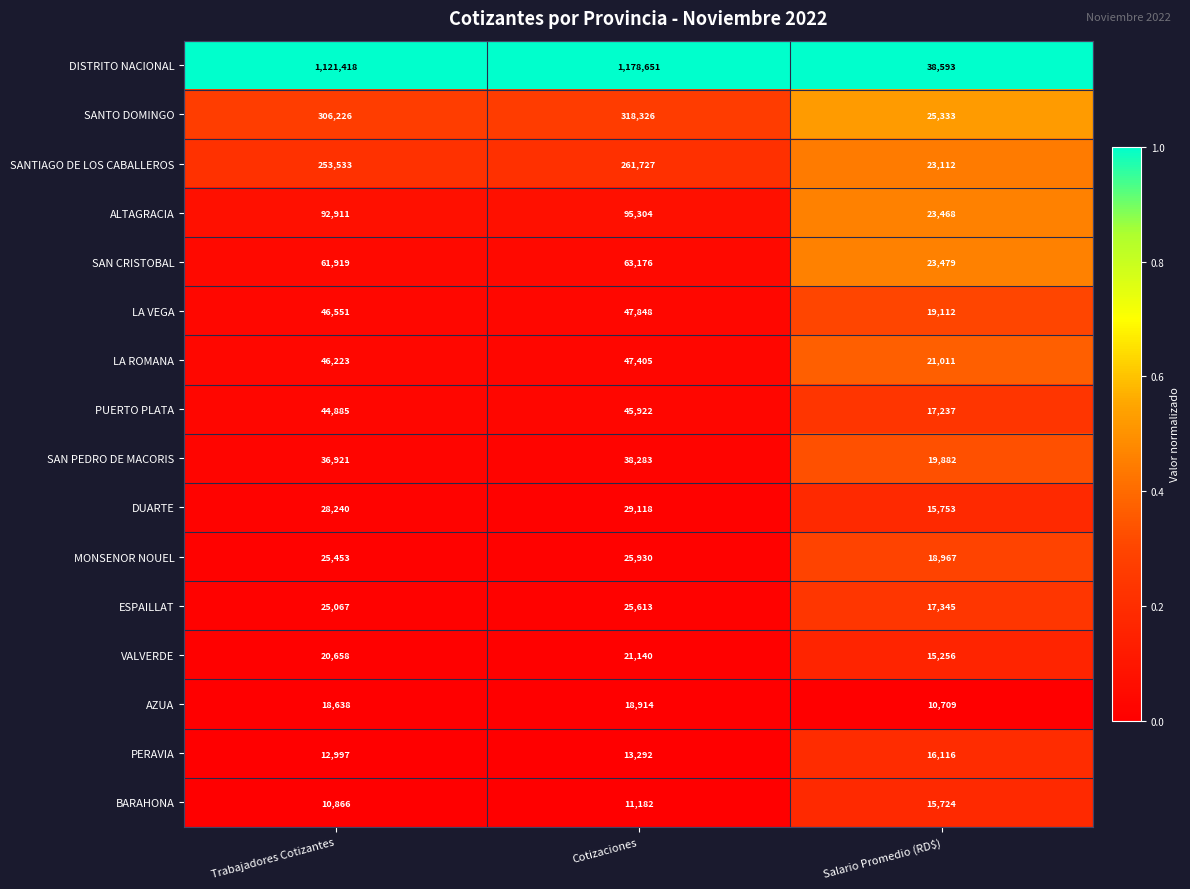

What is the difference between the second highest and minimum values in the LA ROMANA series?

25212